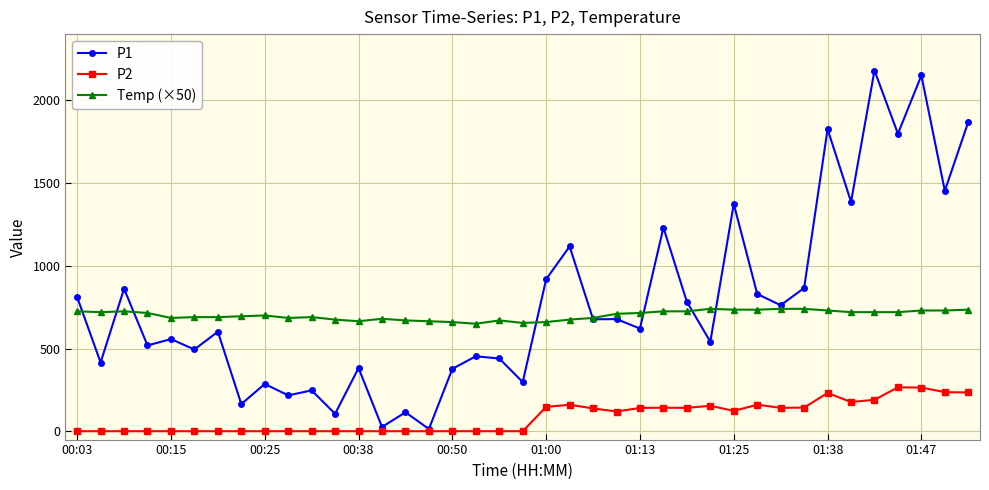

How many categories are shown in the chart?

39